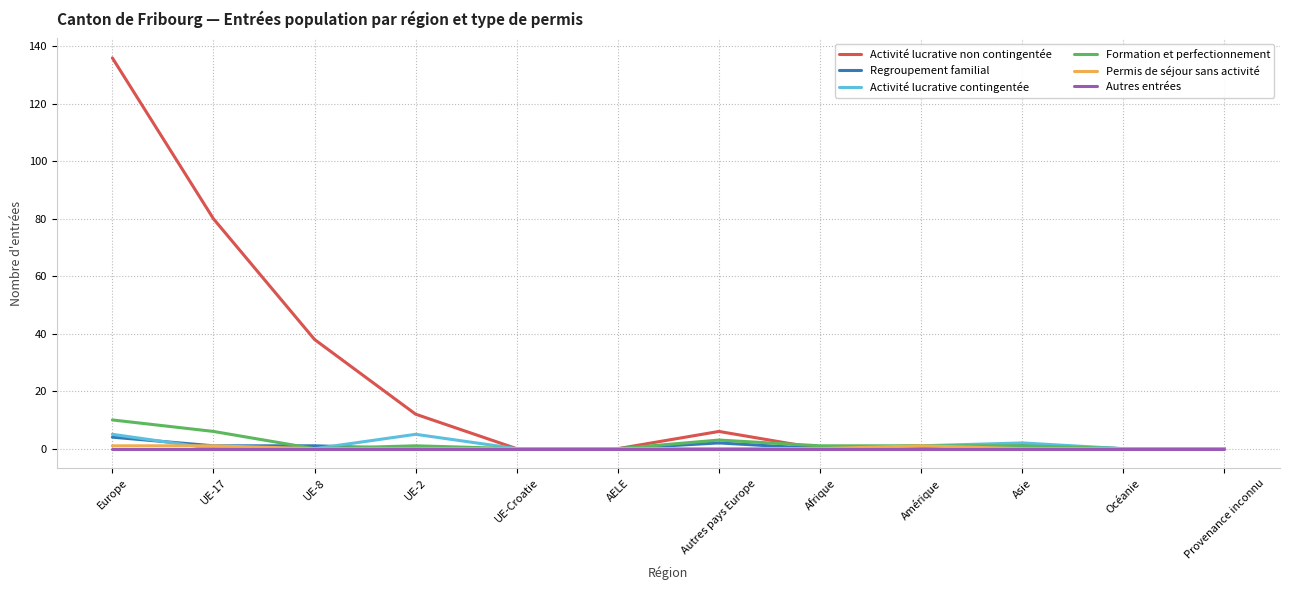

What is the difference between the highest and lowest values at UE-17?

80